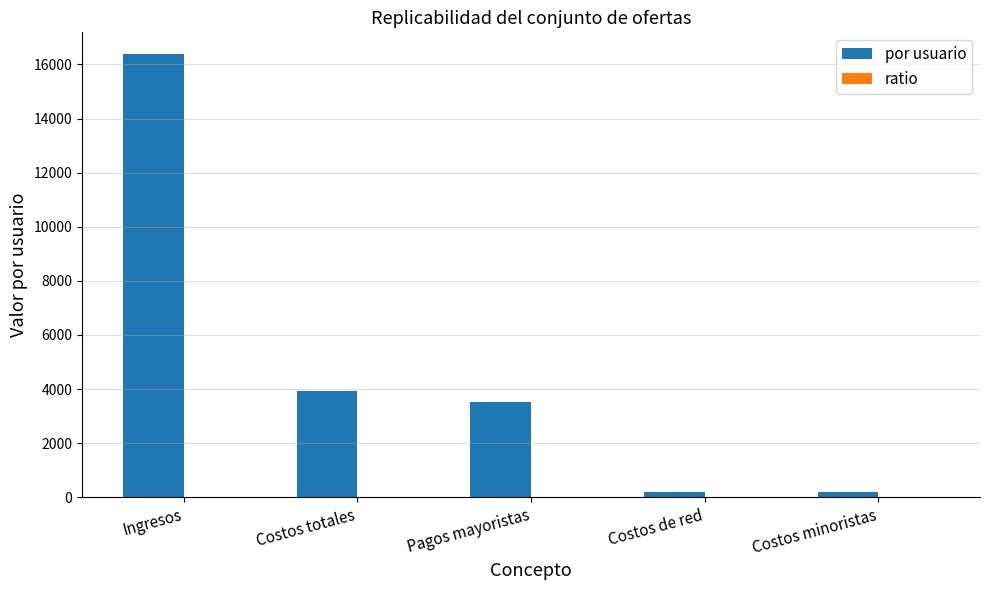

Which category has the highest value across all series?

Ingresos